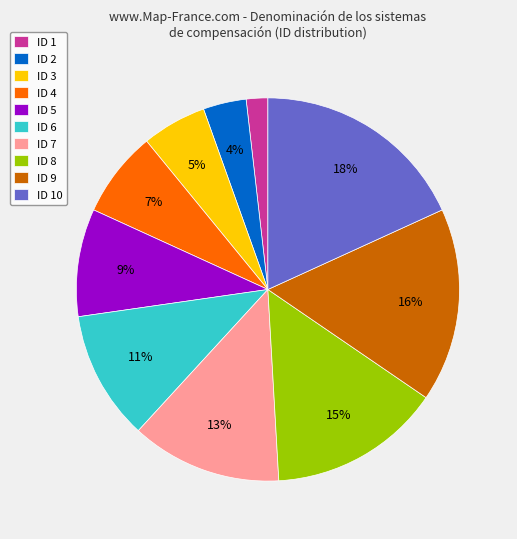

Which has a higher value, ID 7 or ID 9?

ID 9